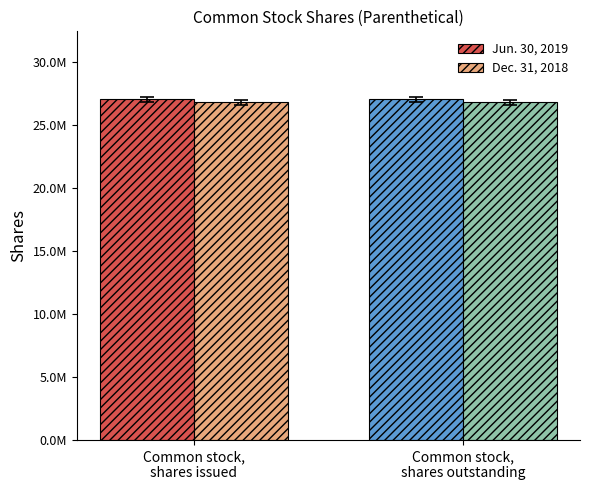

Reading left to right, what are all the values shown in this chart?

Jun. 30, 2019: Common stock,
shares issued=27036652	Common stock,
shares outstanding=27036652
Dec. 31, 2018: Common stock,
shares issued=26824859	Common stock,
shares outstanding=26824859